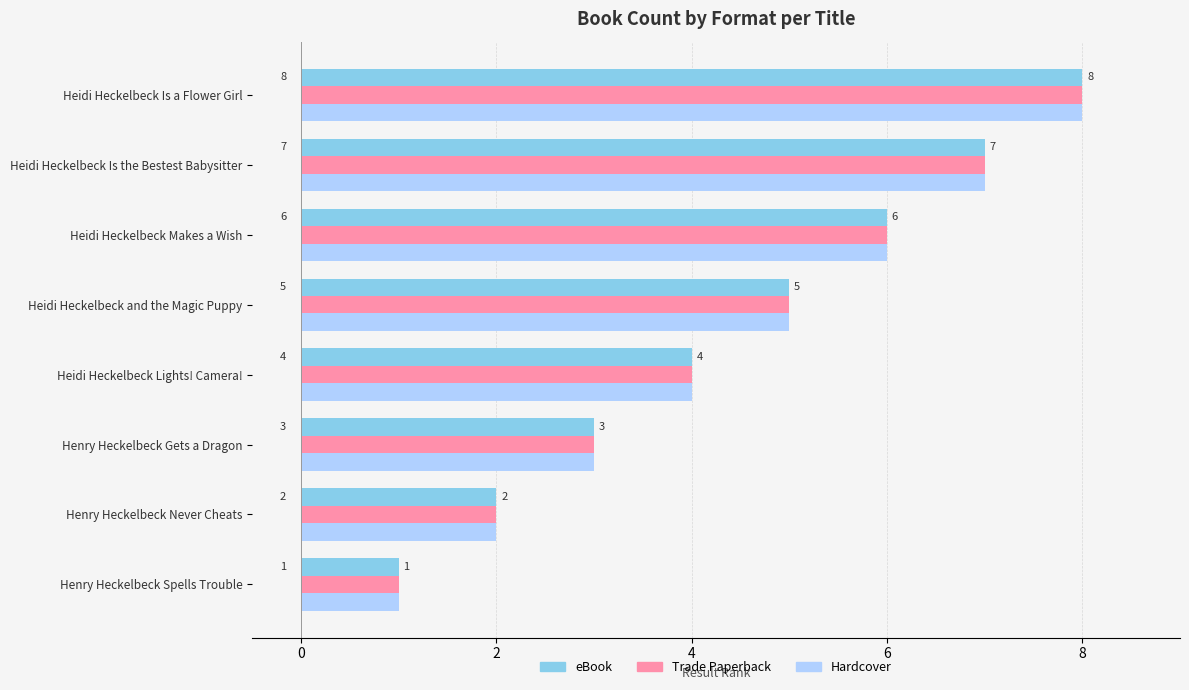

Which category has the highest value in the Hardcover series?

Heidi Heckelbeck Is a Flower Girl